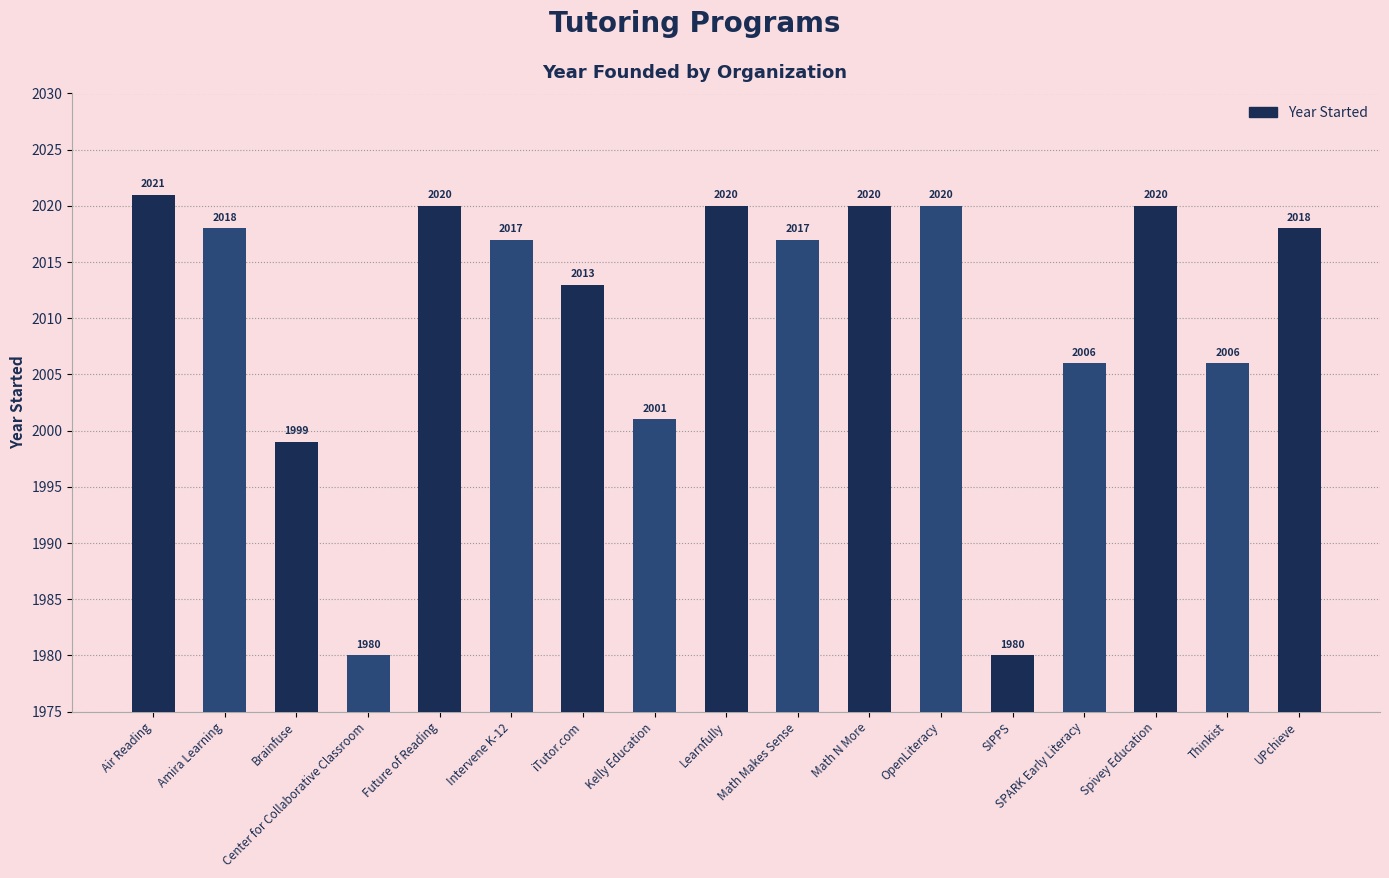

At which category does the chart reach its peak across all series?

Air Reading